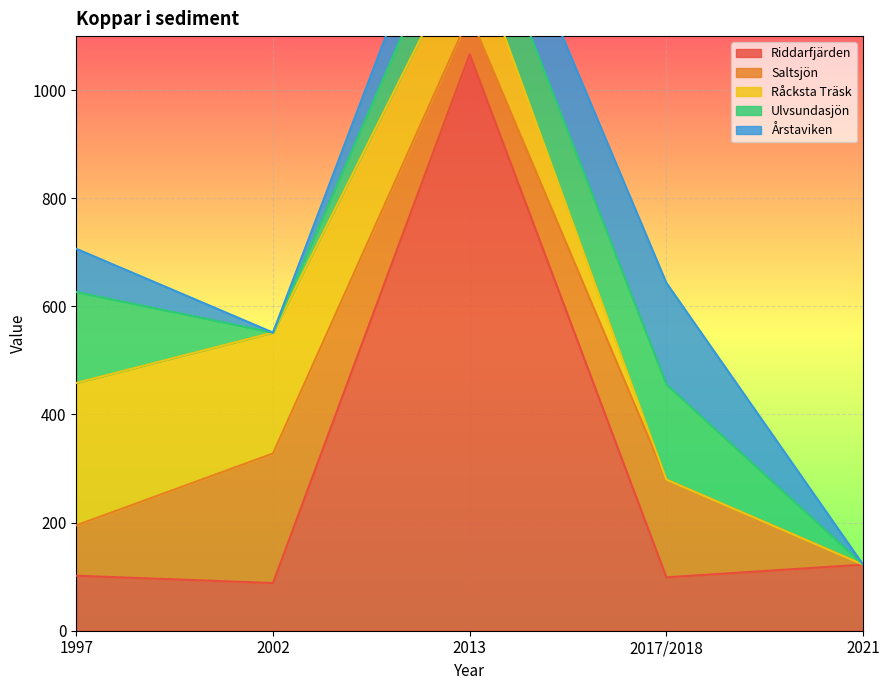

Is it true that Ulvsundasjön equals 0.0 at 2021?

True